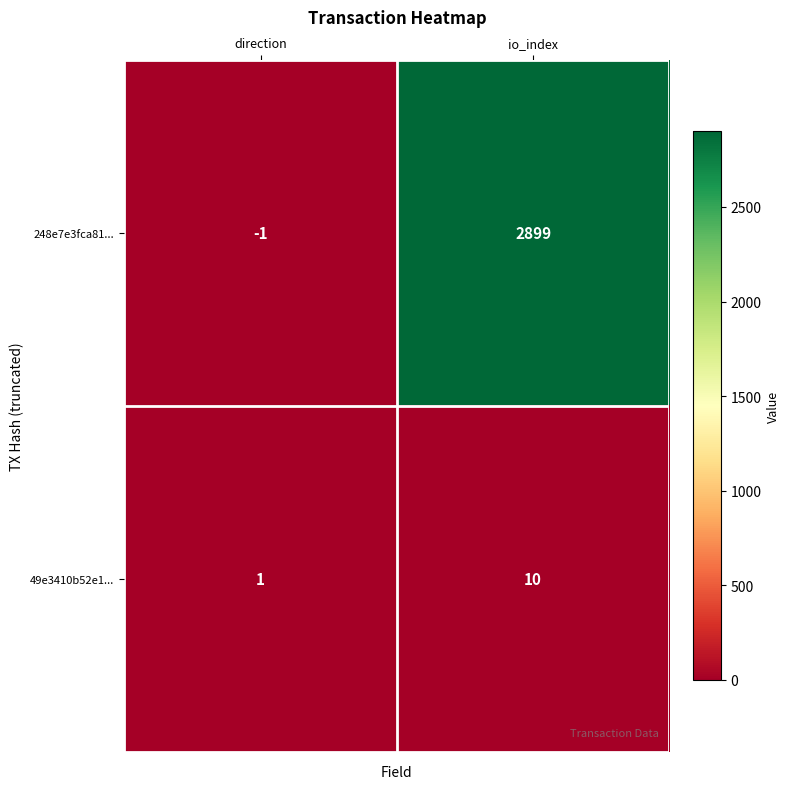

What is the minimum value shown in the chart?

-1